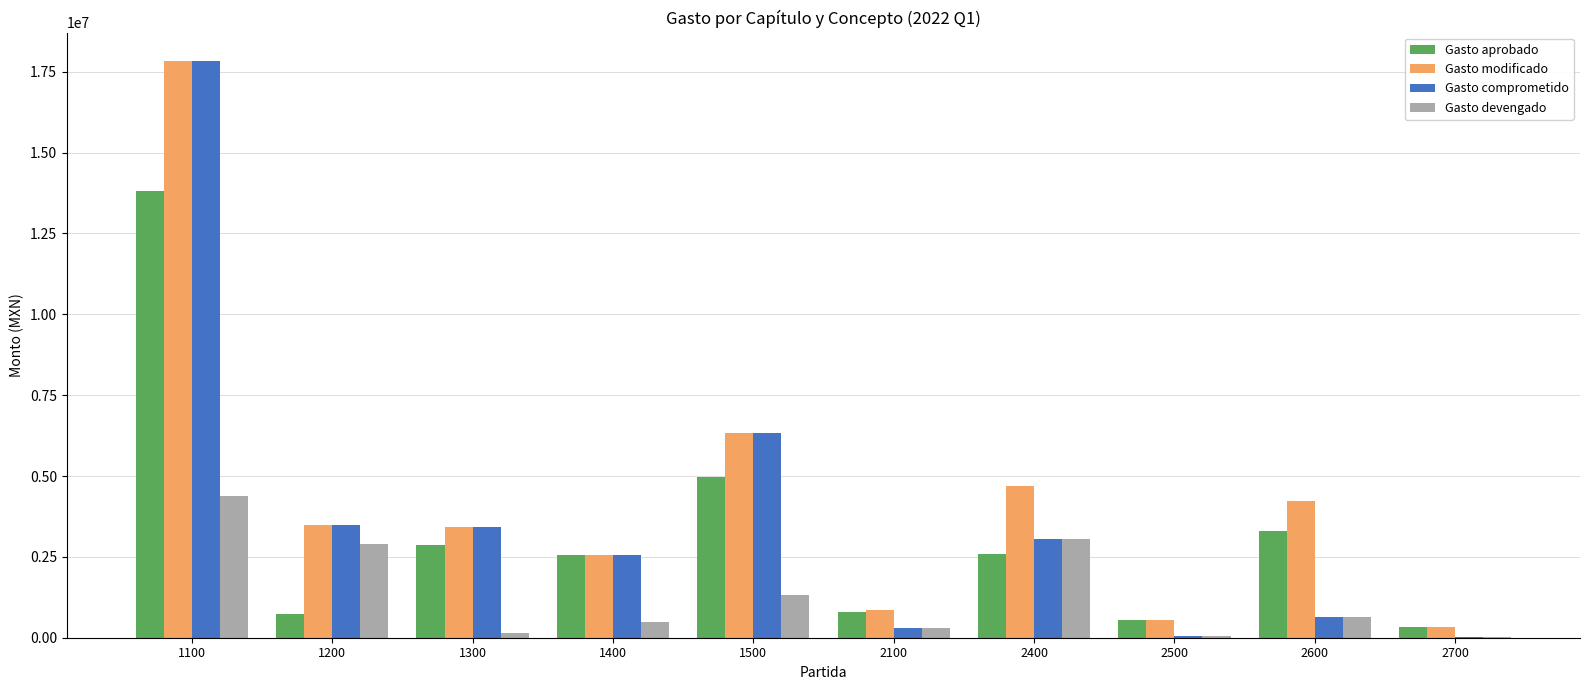

Where does the Gasto comprometido series first go above 3049054?

1100